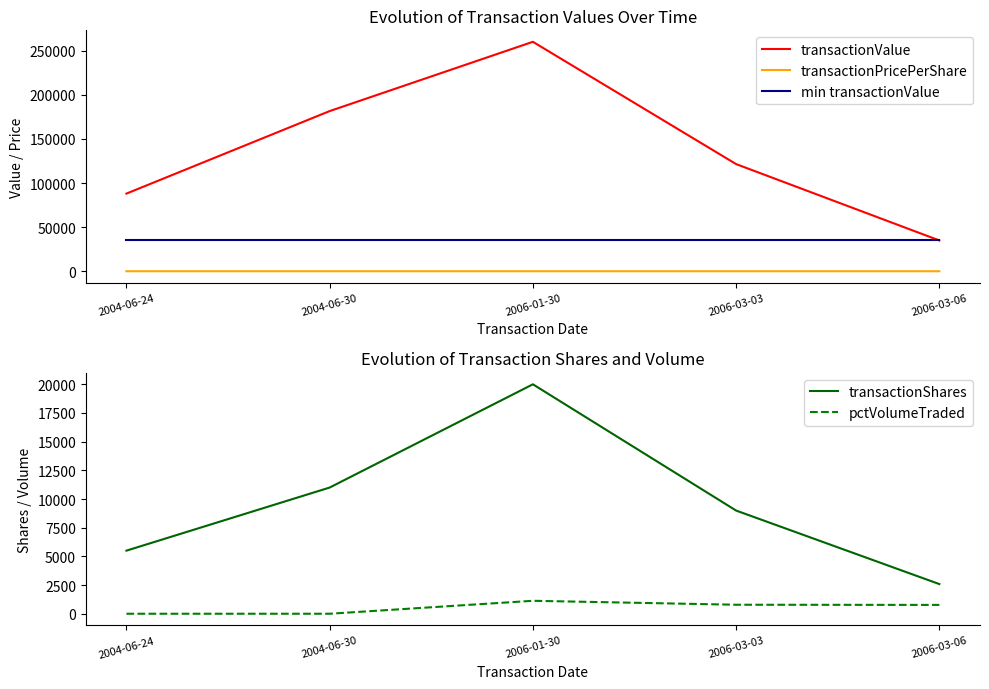

What is the difference between the transactionPricePerShare values at 2004-06-24 and 2004-06-30?

0.5